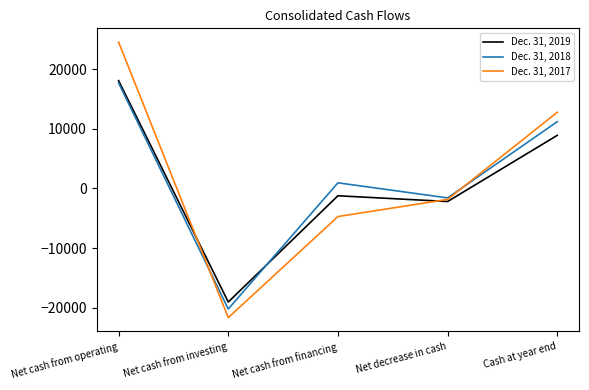

List the series in order of their peak value, lowest first.

Dec. 31, 2018, Dec. 31, 2019, Dec. 31, 2017